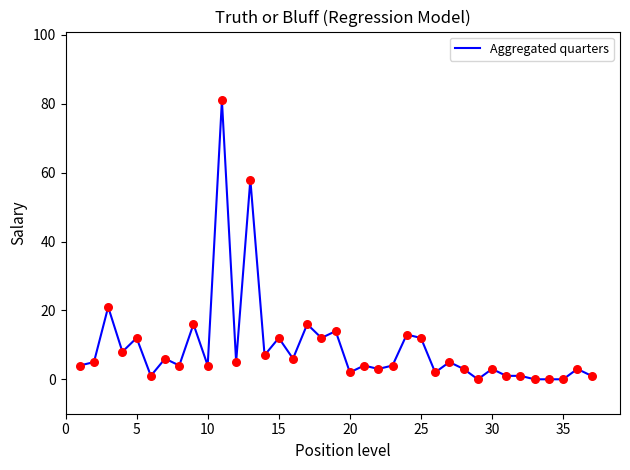

What is the greatest value displayed?

81